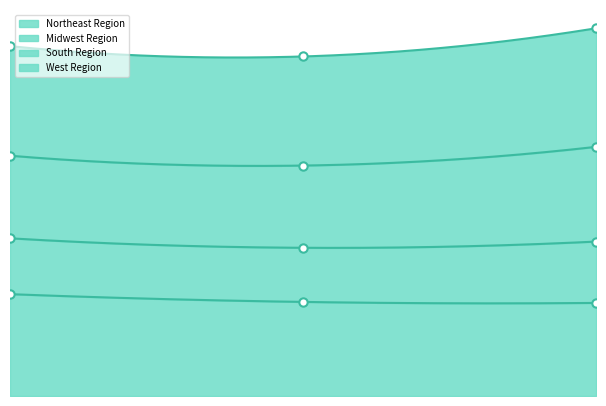

True or false: Northeast Region has a value of 5768.4 at 2.00.

True